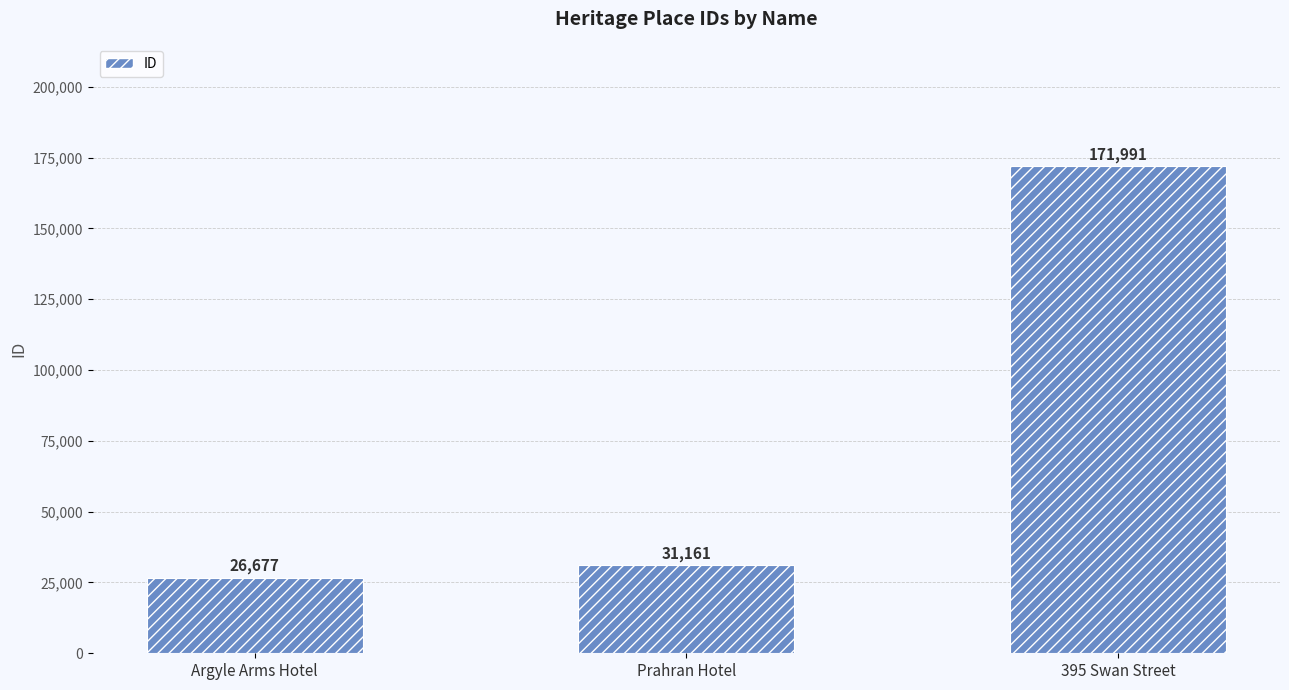

Between 395 Swan Street and Argyle Arms Hotel, which is larger?

395 Swan Street